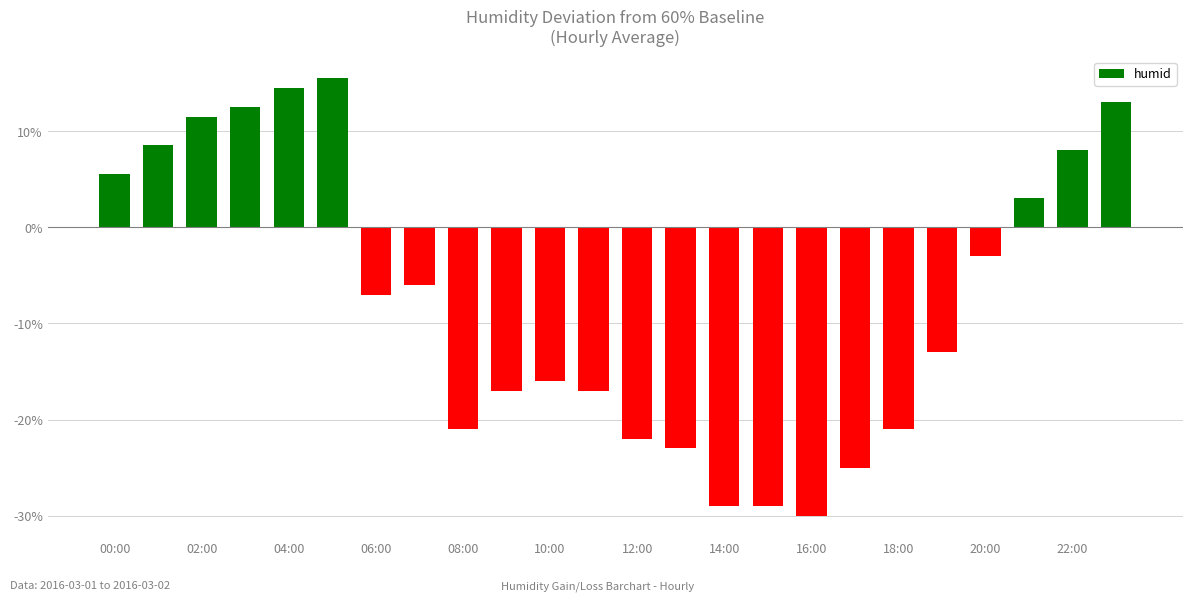

What is the difference between the maximum and minimum values?

45.5